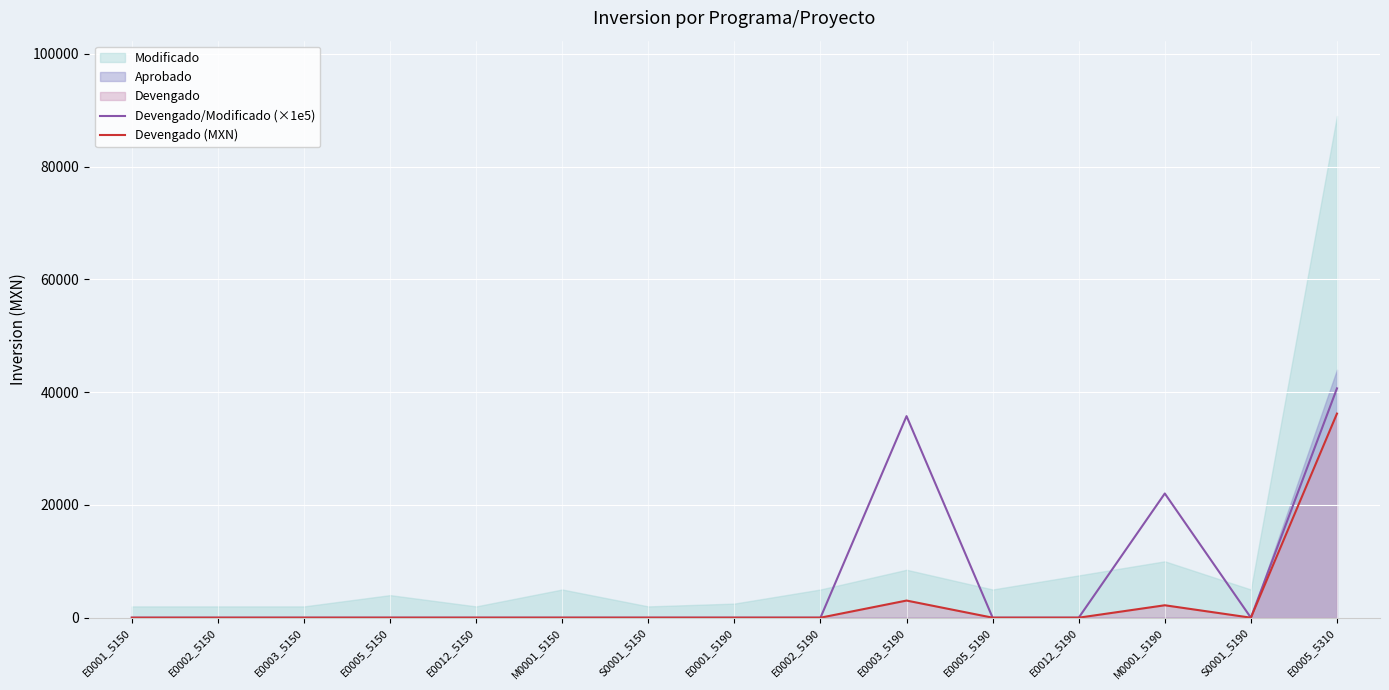

Reading left to right, what are all the values shown in this chart?

Devengado/Modificado (×1e5): 0.0	0.0	0.0	0.0	0.0	0.0	0.0	0.0	0.0	35752.9	0.0	0.0	22030.0	0.0	40674.2
Devengado (MXN): 0.0	0.0	0.0	0.0	0.0	0.0	0.0	0.0	0.0	3039.0	0.0	0.0	2203.0	0.0	36200.0